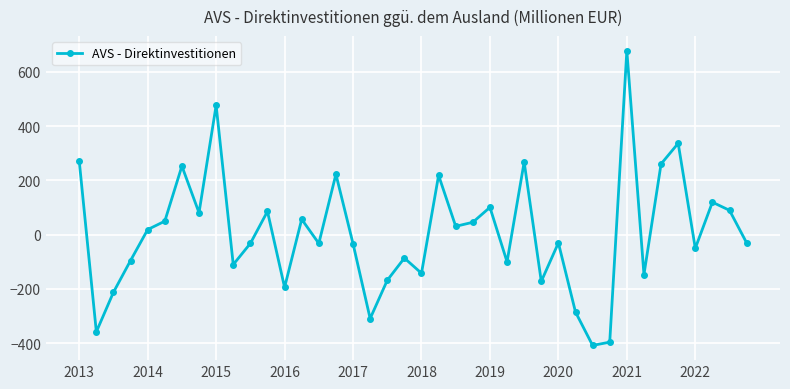

What is the difference between the maximum and minimum values?

1086